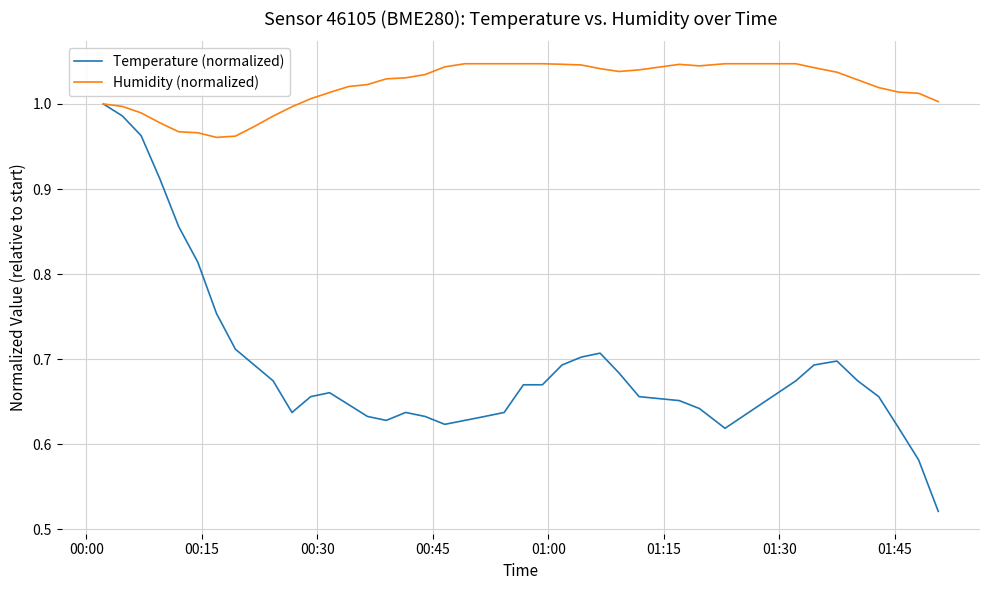

Which series has the largest range (max minus min)?

Temperature (normalized)